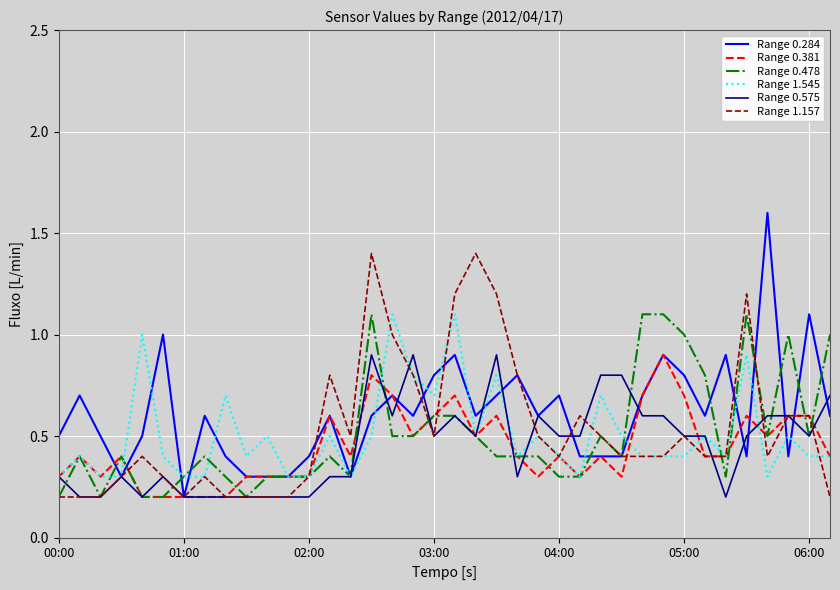

Which series has the widest spread of values?

Range 0.284